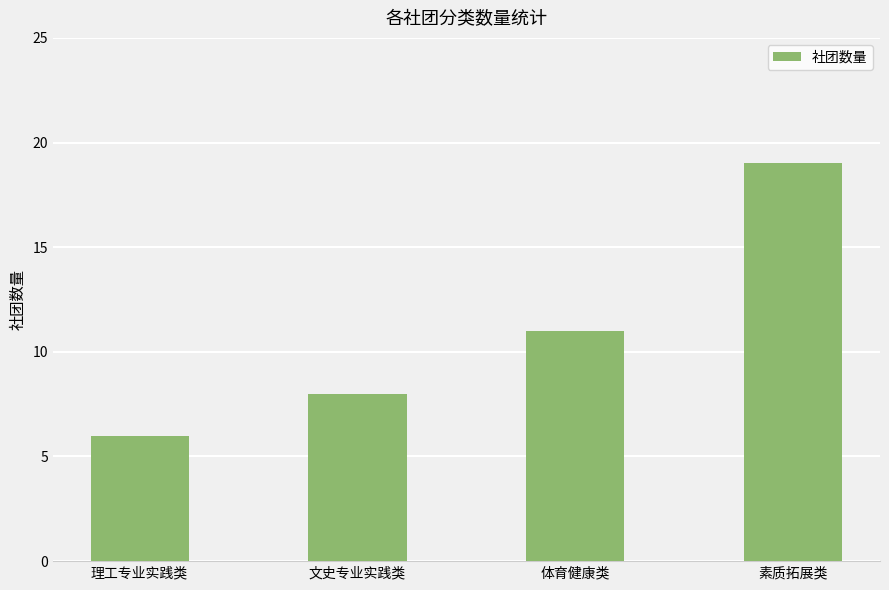

What position from the right is 素质拓展类?

1